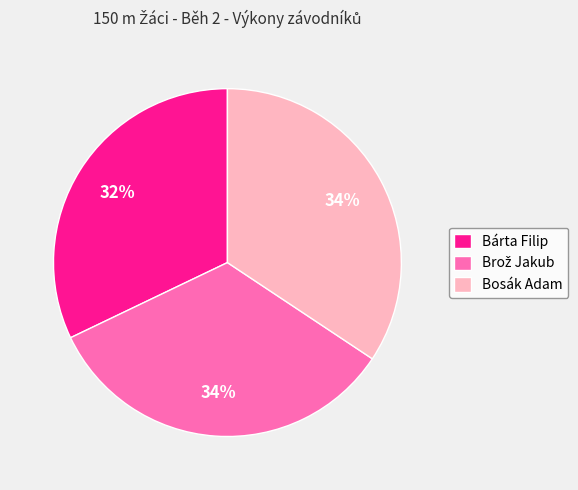

Combined, do Bosák Adam and Bárta Filip account for over 50%?

Yes